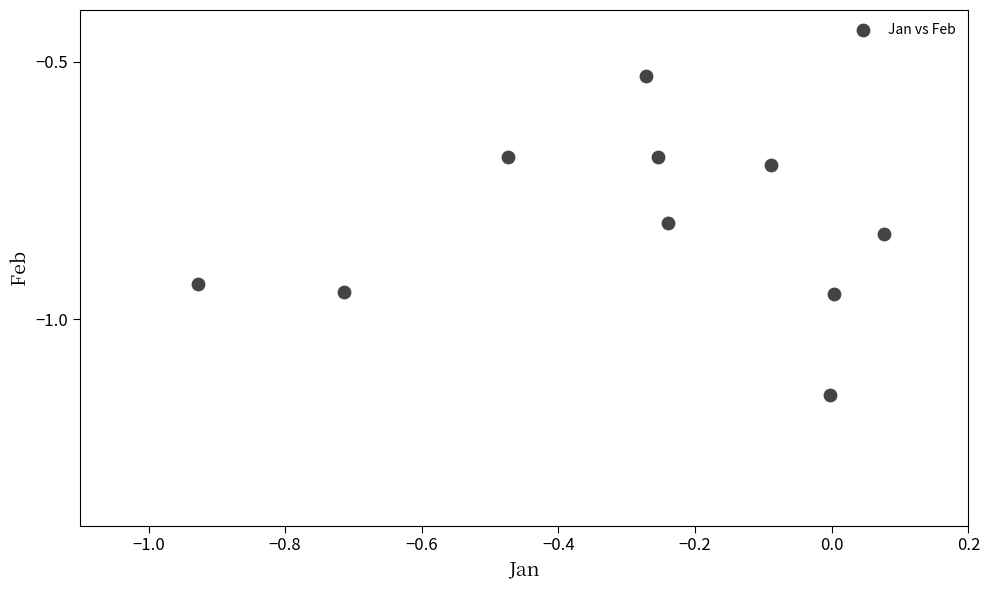

What is the average X value?

-0.3